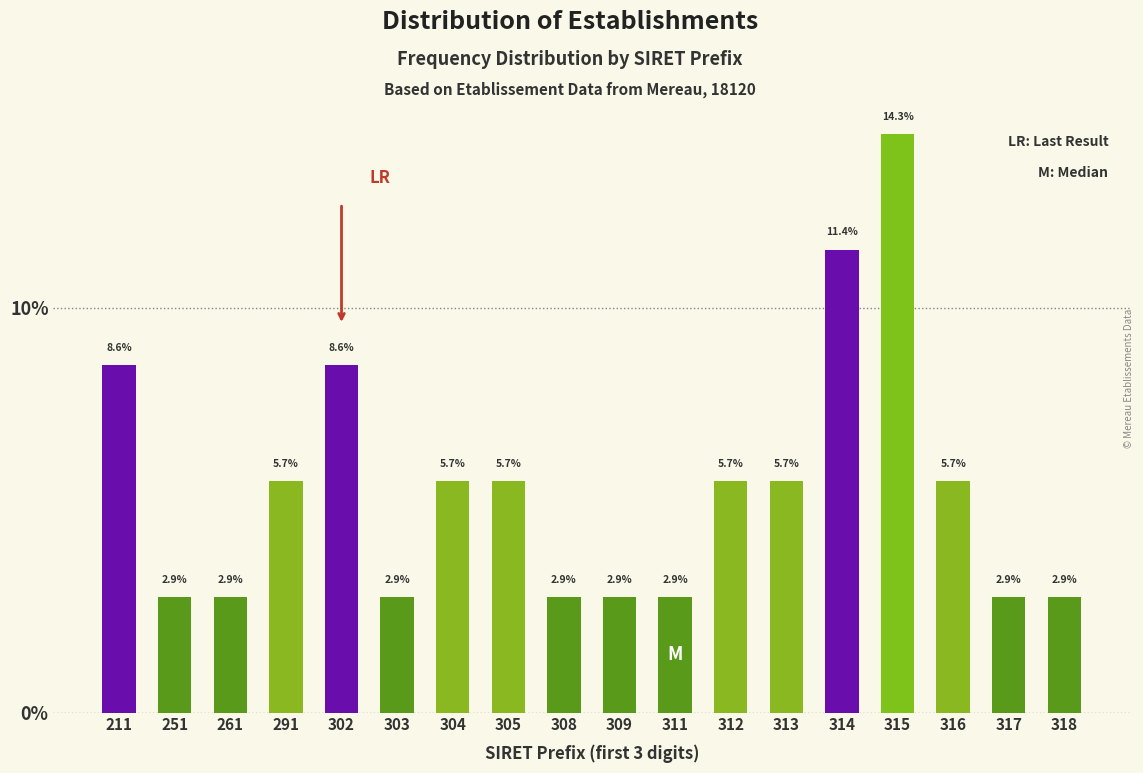

Reading left to right, transcribe all the data shown in this chart.

8.6	2.9	2.9	5.7	8.6	2.9	5.7	5.7	2.9	2.9	2.9	5.7	5.7	11.4	14.3	5.7	2.9	2.9